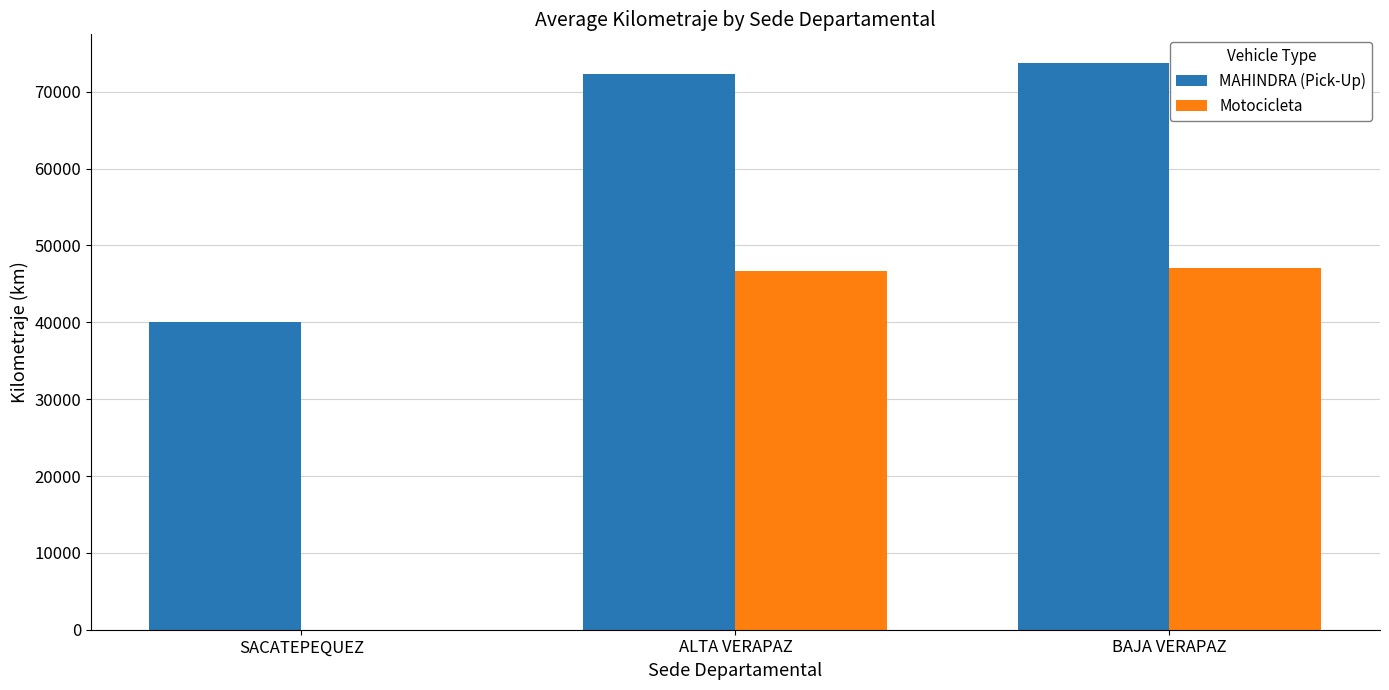

What is the maximum value for Motocicleta?

47072.8